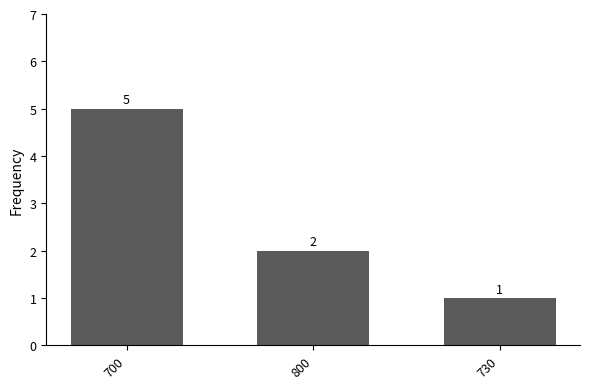

Approximately how many times larger is the value at 700 compared to 800?

2.5